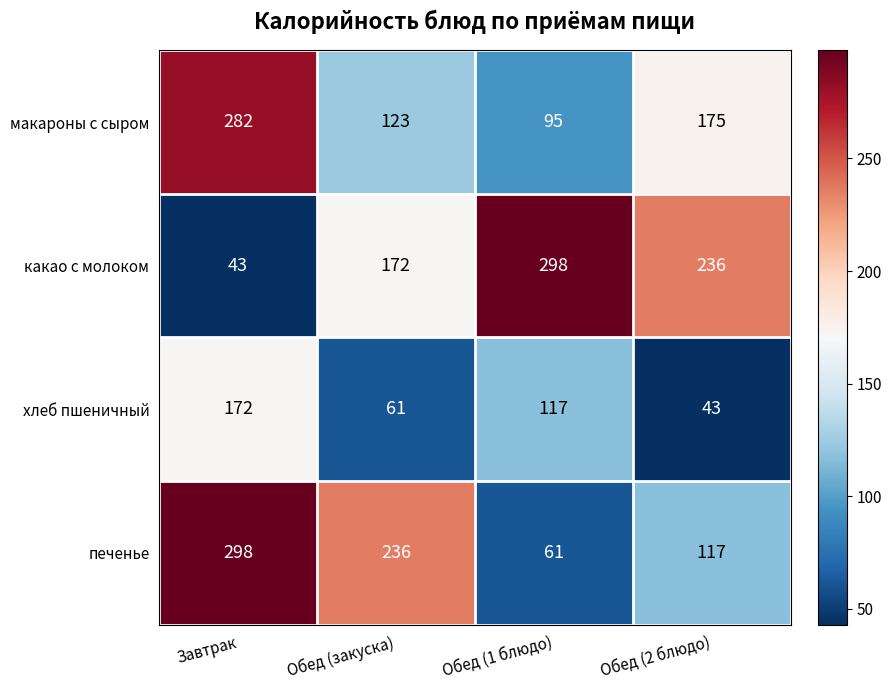

Reading left to right, what are all the values shown in this chart?

макароны с сыром: 282	123	95	175
какао с молоком: 43	172	298	236
хлеб пшеничный: 172	61	117	43
печенье: 298	236	61	117